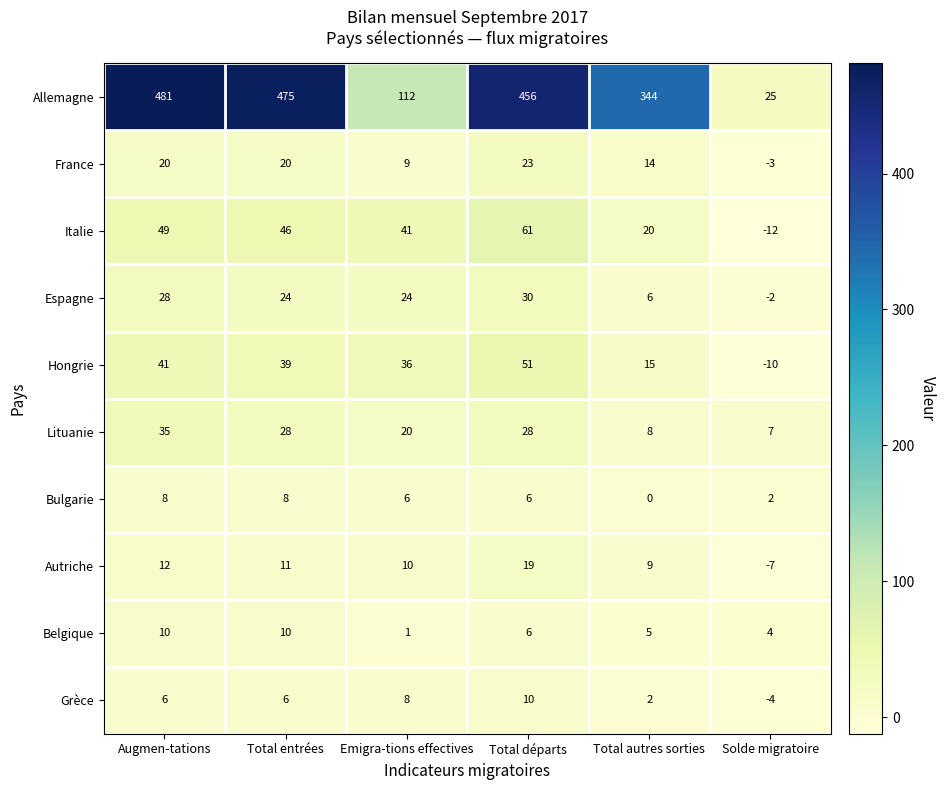

What is the sum of all Espagne values?

110